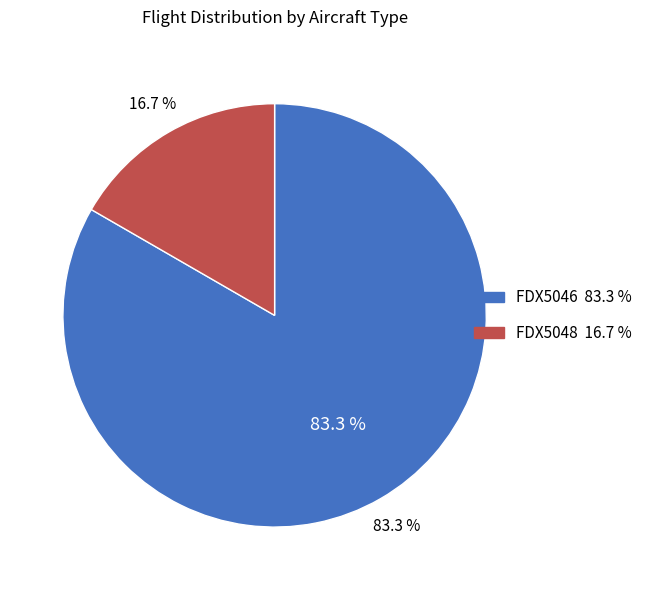

Is it true that FDX5046 is 98% of the pie?

False